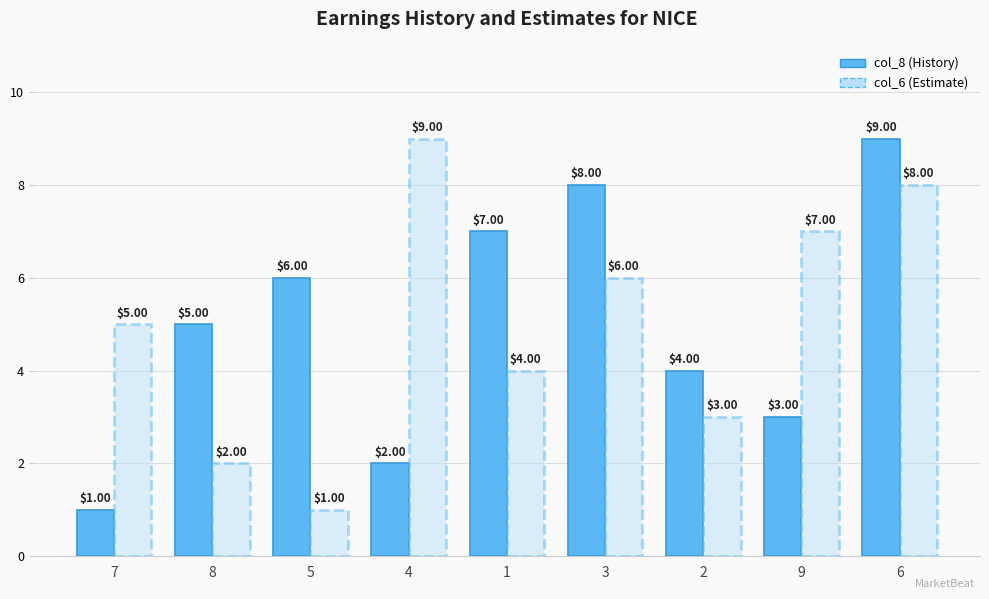

Between 7 and 4, which series saw the biggest shift?

col_6 (Estimate)